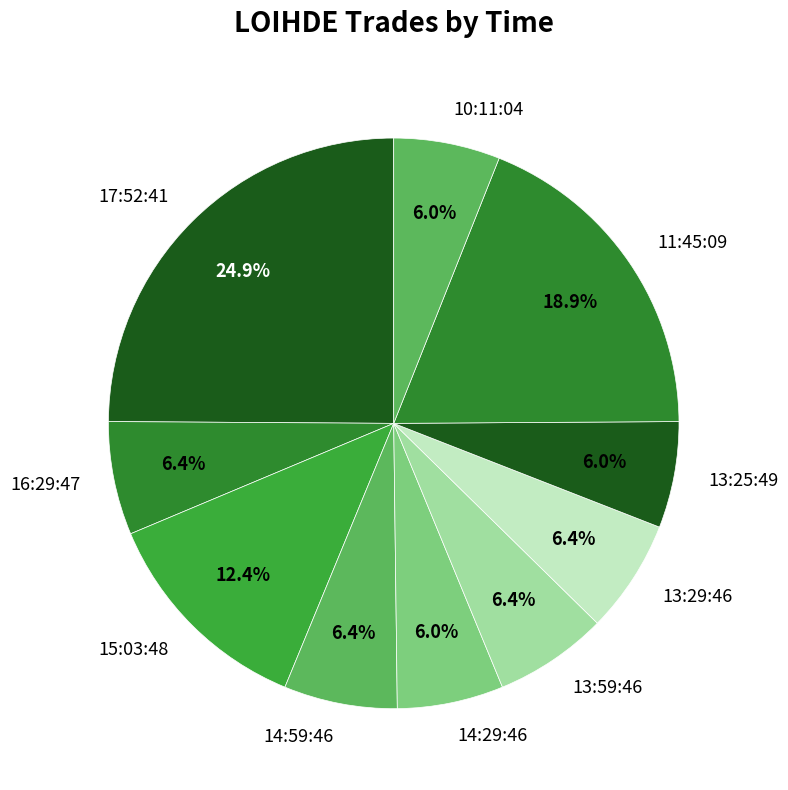

Which has a higher value, 13:29:46 or 11:45:09?

11:45:09